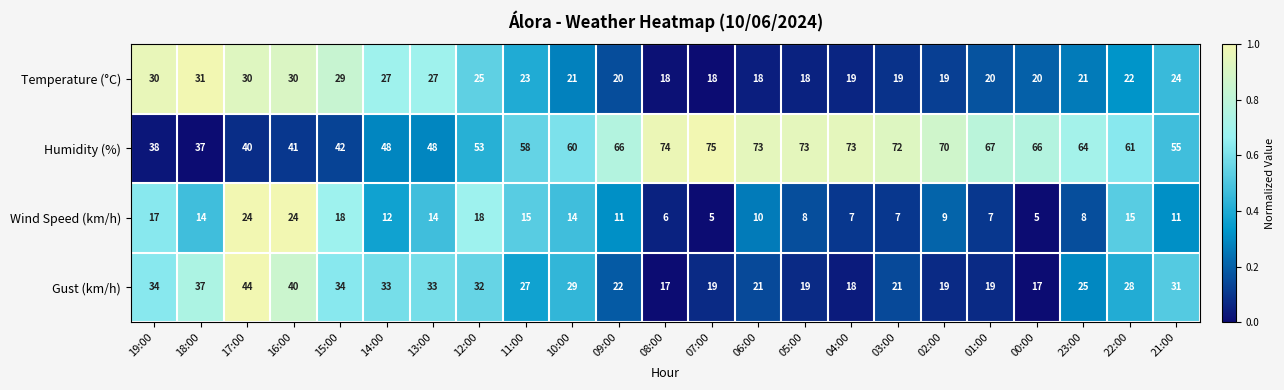

How many data points does each series have?

23